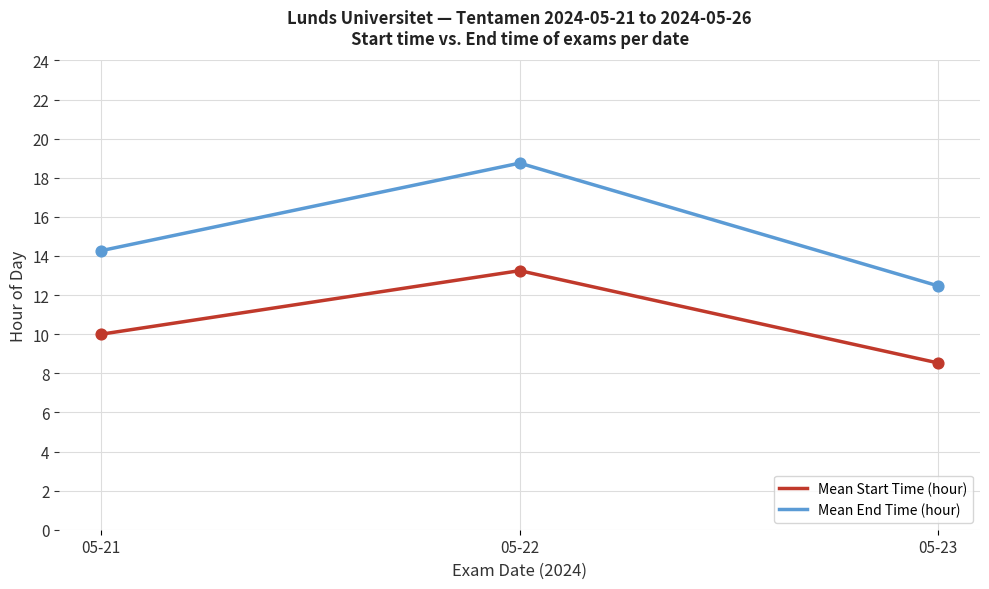

At how many categories does at least one series exceed 13?

2